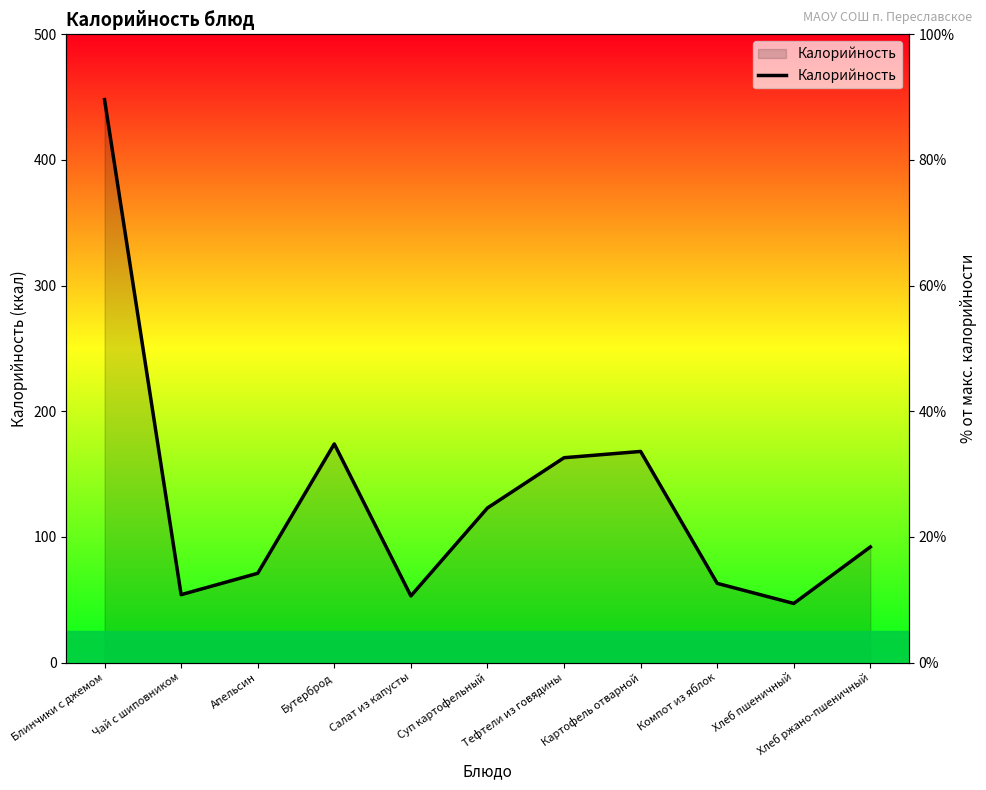

What is the minimum value shown in the chart?

9.4